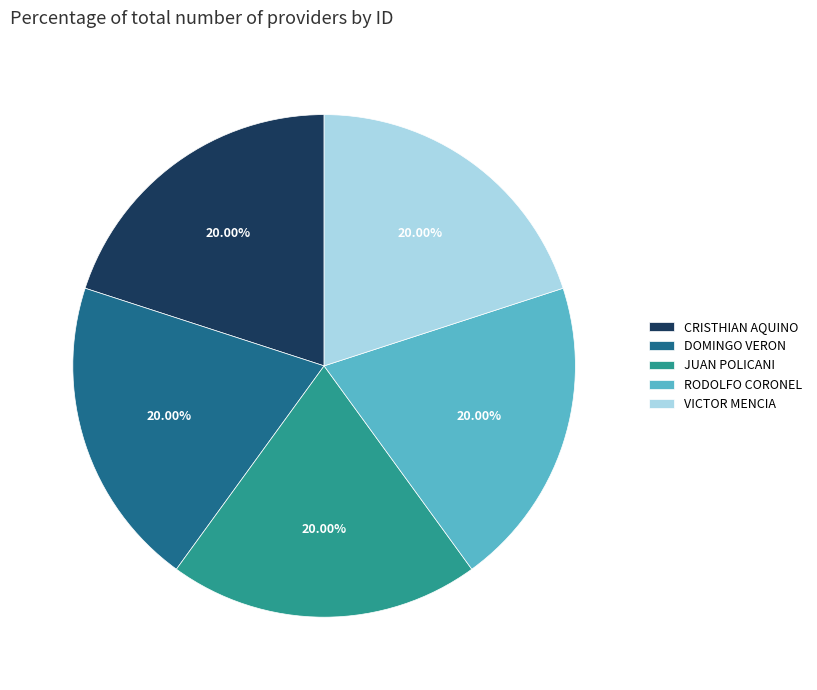

How many segments does this pie chart have?

5